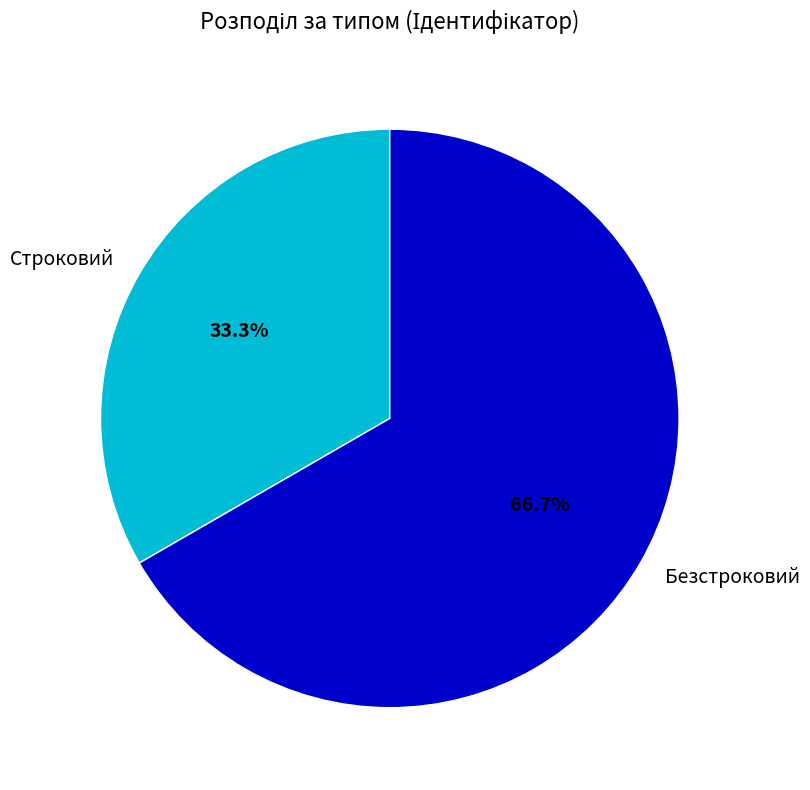

Which category has the smallest portion of the pie?

Строковий